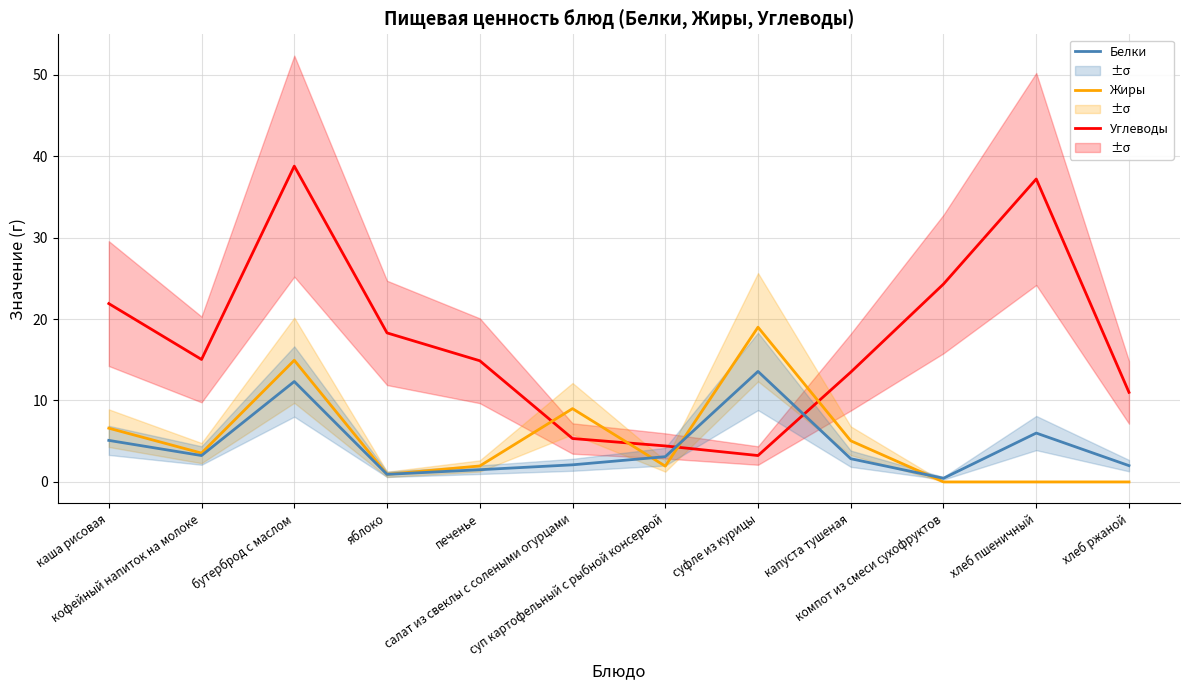

Reading right to left, list all the values displayed in this chart.

Углеводы: хлеб ржаной=11.0	хлеб пшеничный=37.2	компот из смеси сухофруктов=24.3	капуста тушеная=13.5	суфле из курицы=3.2	суп картофельный с рыбной консервой=4.4	салат из свеклы с солеными огурцами=5.3	печенье=14.9	яблоко=18.3	бутерброд с маслом=38.8	кофейный напиток на молоке=15.0	каша рисовая=21.9
Жиры: хлеб ржаной=0.0	хлеб пшеничный=0.0	компот из смеси сухофруктов=0.0	капуста тушеная=5.0	суфле из курицы=19.0	суп картофельный с рыбной консервой=1.9	салат из свеклы с солеными огурцами=9.0	печенье=2.0	яблоко=0.9	бутерброд с маслом=14.9	кофейный напиток на молоке=3.5	каша рисовая=6.6
Белки: хлеб ржаной=2.0	хлеб пшеничный=6.0	компот из смеси сухофруктов=0.5	капуста тушеная=2.9	суфле из курицы=13.6	суп картофельный с рыбной консервой=3.1	салат из свеклы с солеными огурцами=2.1	печенье=1.5	яблоко=0.9	бутерброд с маслом=12.3	кофейный напиток на молоке=3.2	каша рисовая=5.1